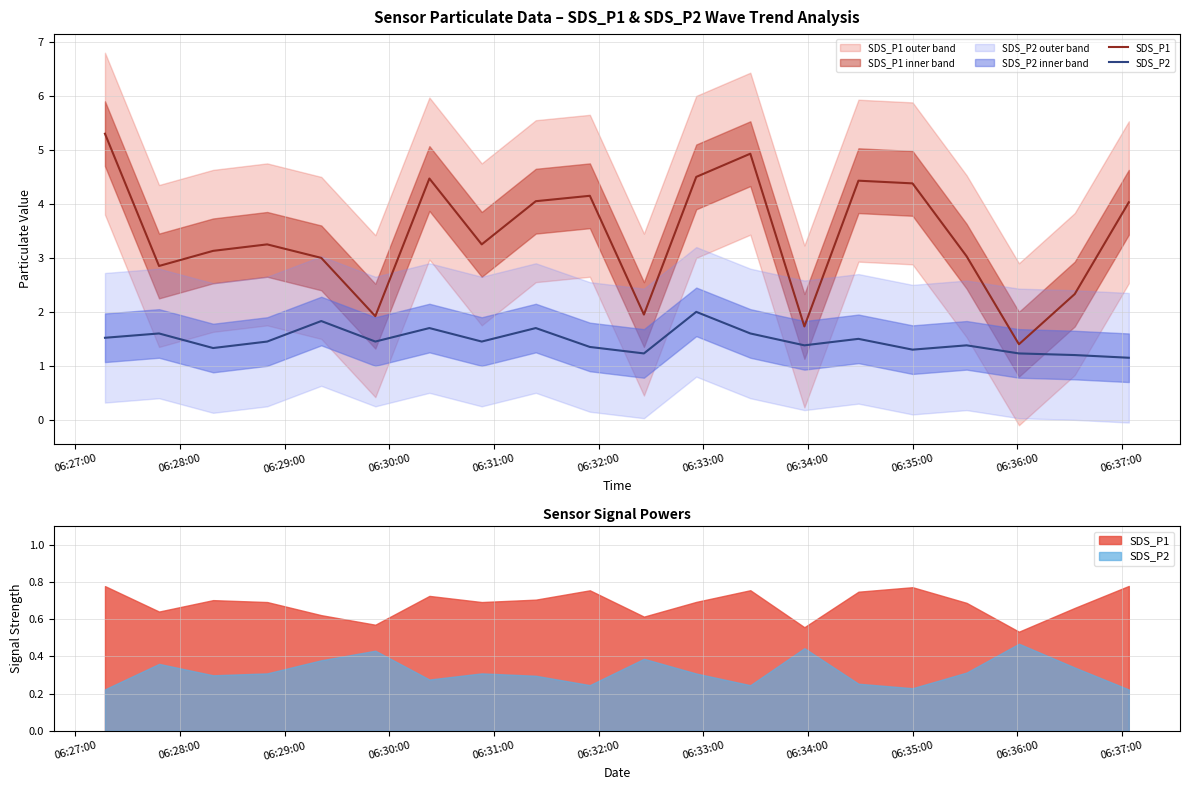

At which category is the sum across all series the highest?

06:27:00